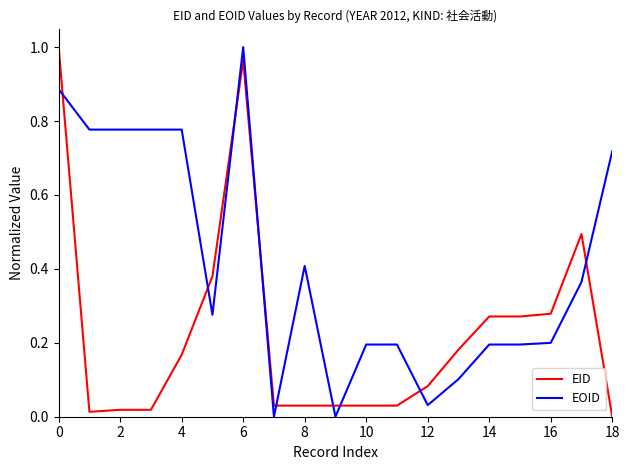

List the series in order of their overall mean, lowest first.

EID, EOID